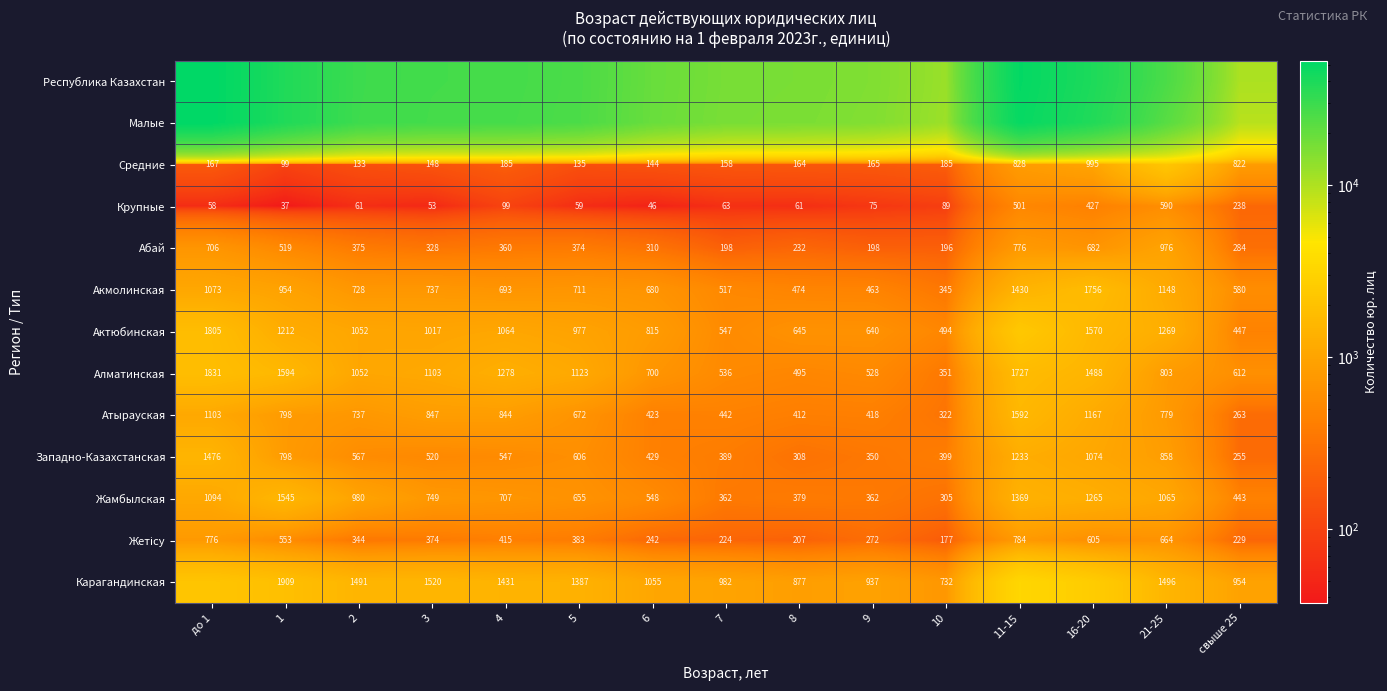

Which category has the lowest value across all series?

1